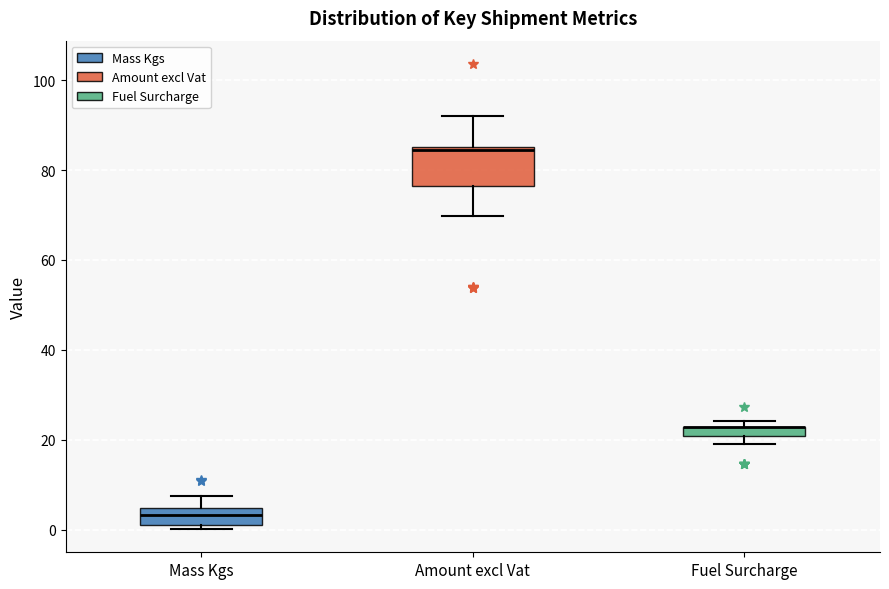

Where is the upper edge of the box for Fuel Surcharge on the y-axis? The values are not printed on the chart, so give them approximately, as read against the axis.

22